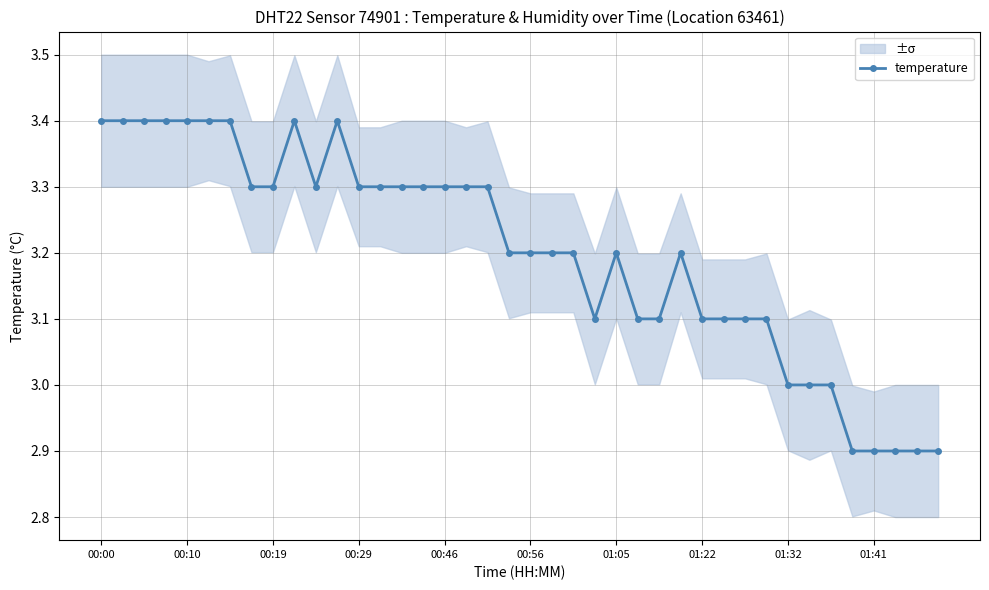

Is it true that temperature equals 5.6 at 00:00?

False